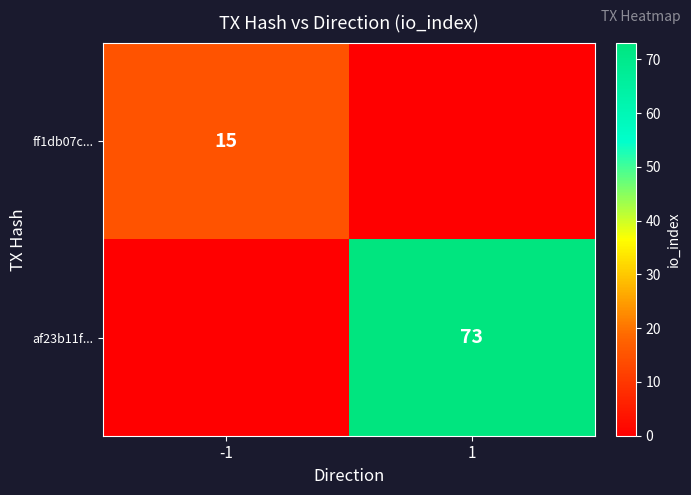

The ff1db07c... series shows 15 at -1. True or false?

True